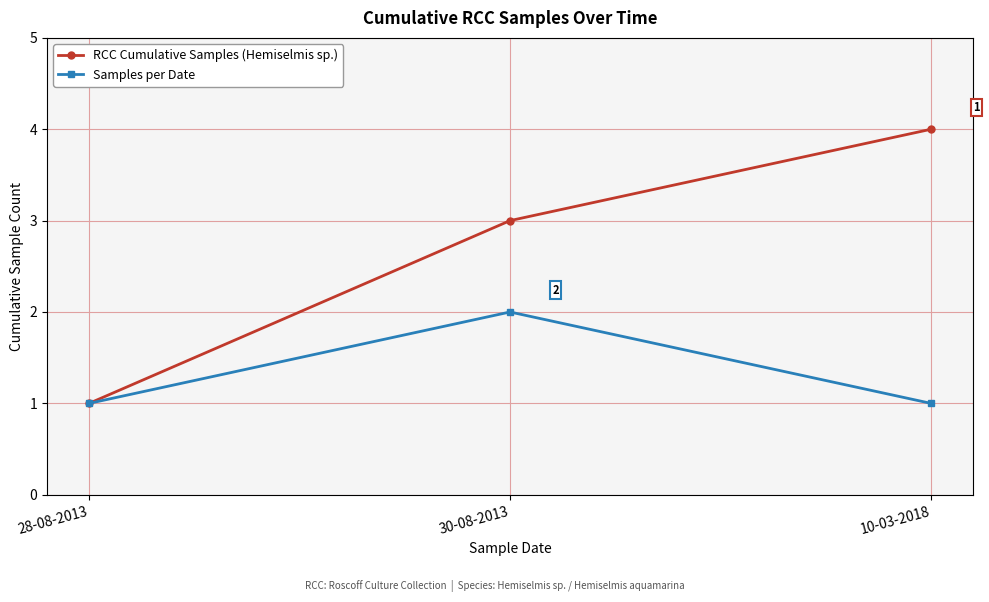

How many distinct data groups are displayed?

2